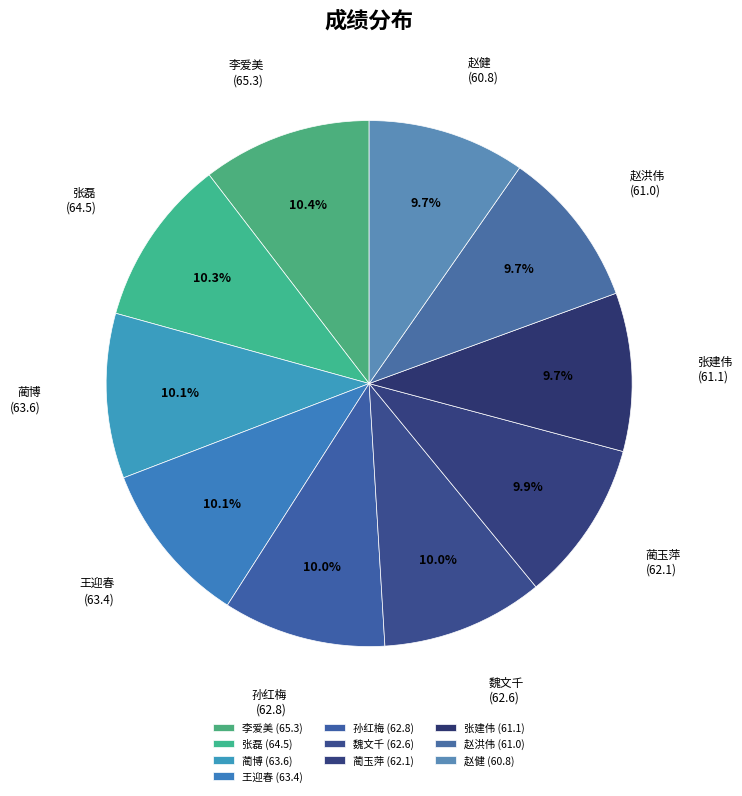

Which has a higher value, 张磊 (64.5) or 赵健 (60.8)?

张磊 (64.5)